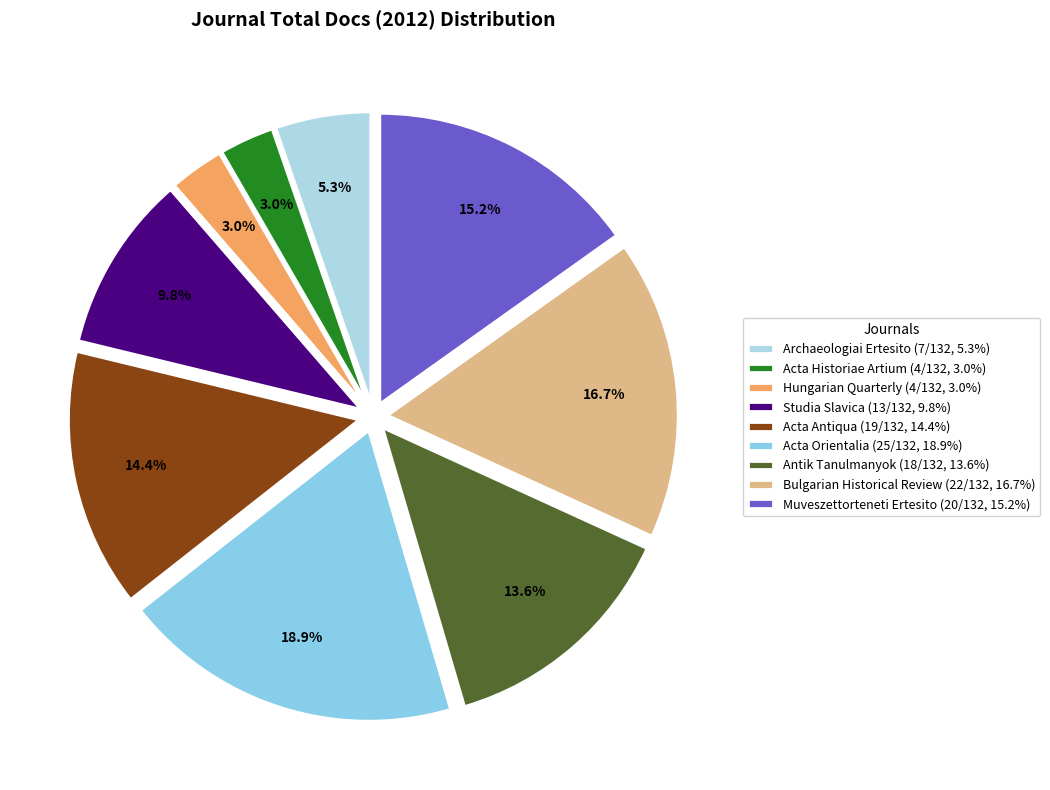

Combined, what portion of the pie is Archaeologiai Ertesito and Acta Historiae Artium?

8.3%